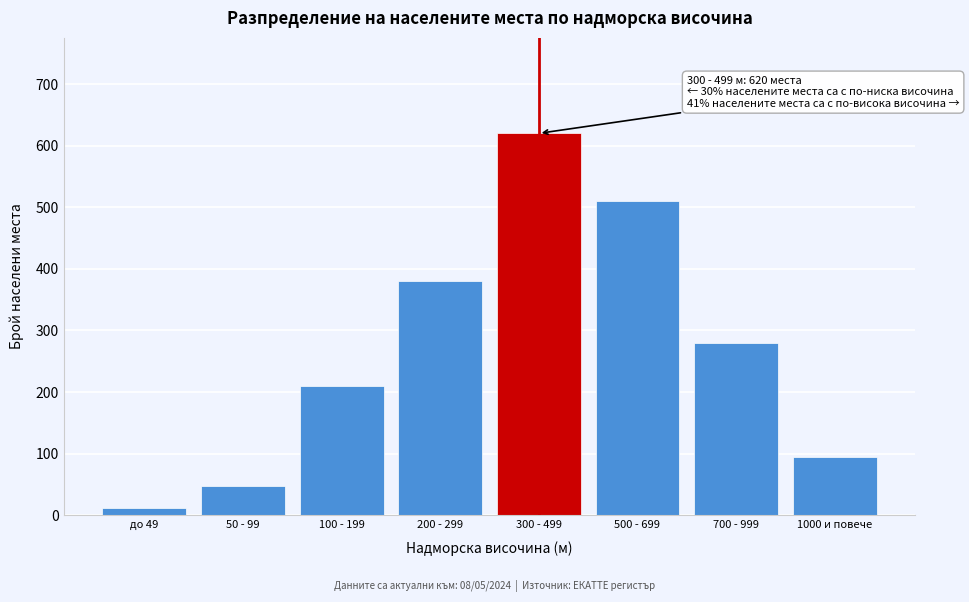

Reading left to right, extract all data points from this chart.

12	48	210	380	620	510	280	95